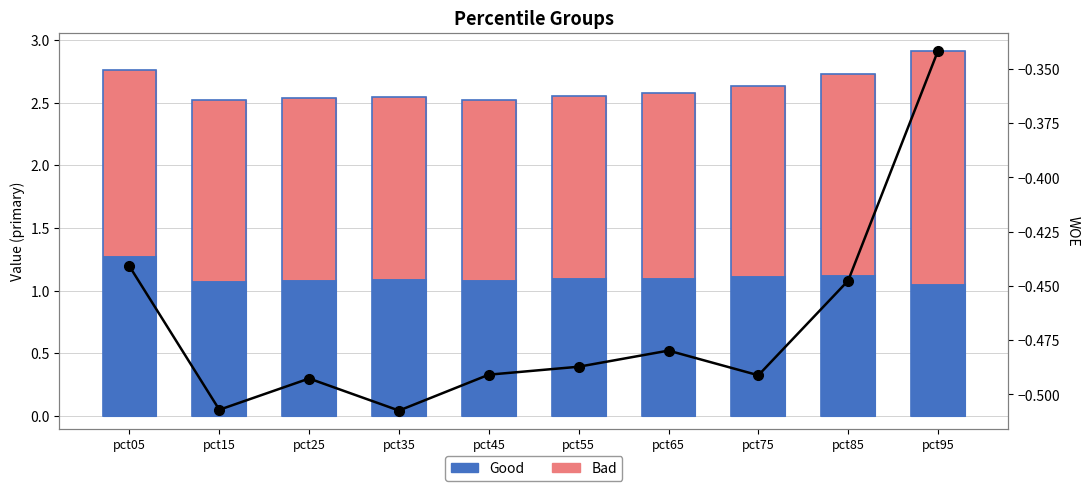

Reading left to right, what are all the values shown in this chart?

Good: pct05=1.3	pct15=1.1	pct25=1.1	pct35=1.1	pct45=1.1	pct55=1.1	pct65=1.1	pct75=1.1	pct85=1.1	pct95=1.1
Bad: pct05=1.5	pct15=1.4	pct25=1.4	pct35=1.4	pct45=1.4	pct55=1.4	pct65=1.5	pct75=1.5	pct85=1.6	pct95=1.9
May+Jun (line): pct05=-0.4	pct15=-0.5	pct25=-0.5	pct35=-0.5	pct45=-0.5	pct55=-0.5	pct65=-0.5	pct75=-0.5	pct85=-0.4	pct95=-0.3